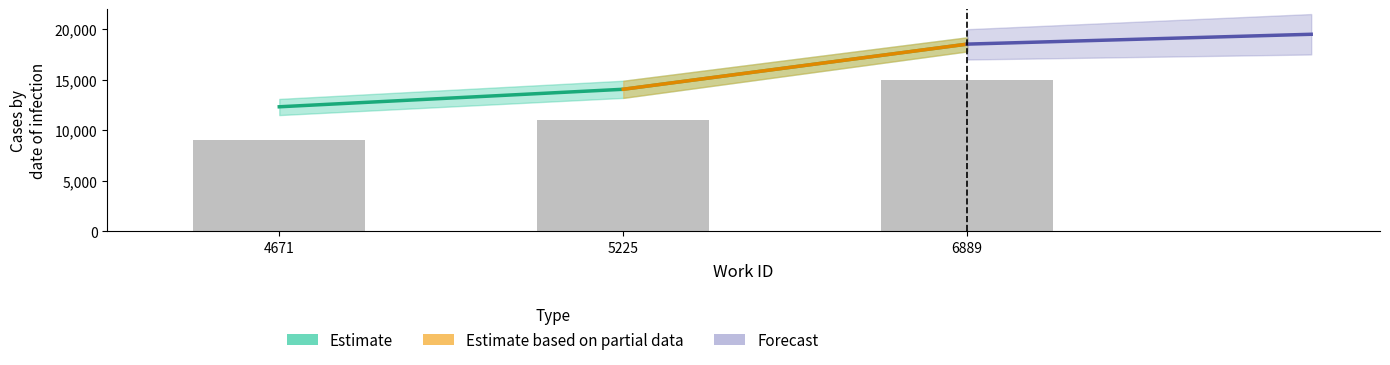

What is the average value?

14968